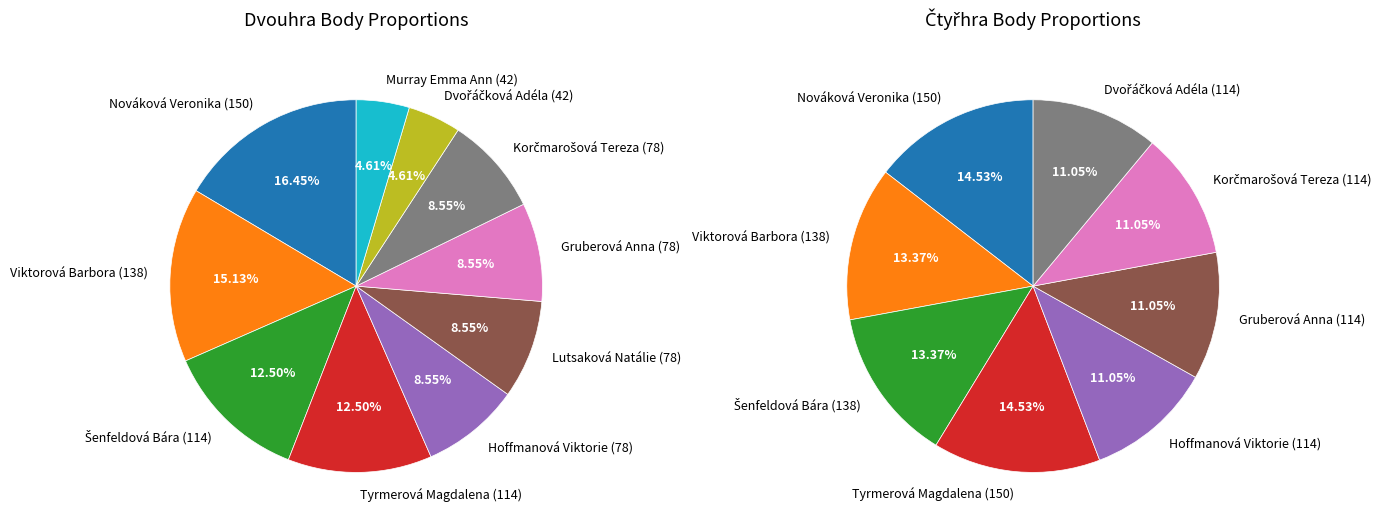

Which slice is the largest?

Nováková Veronika